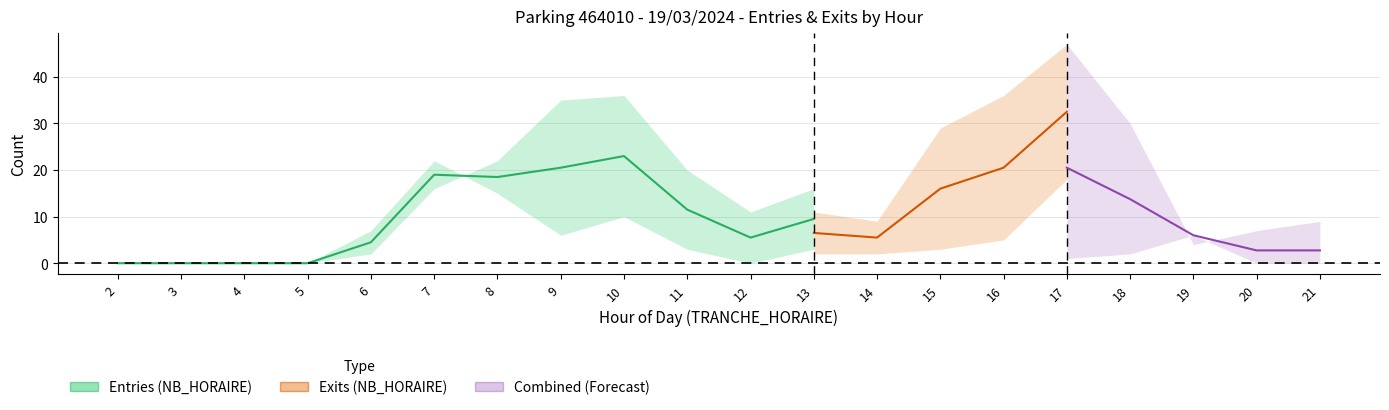

Is this an area chart (filled region under the line)?

No